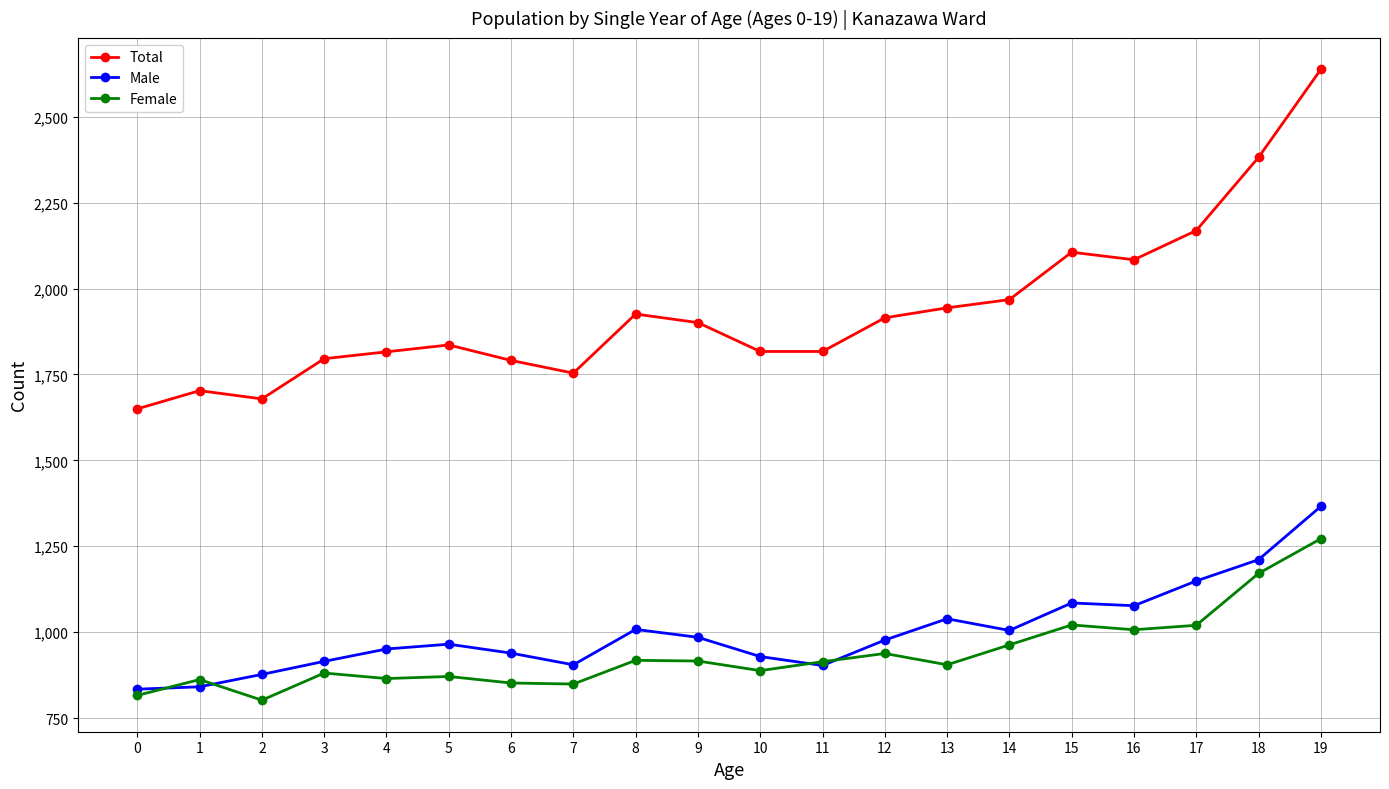

The Total series shows 696 at 6. True or false?

False